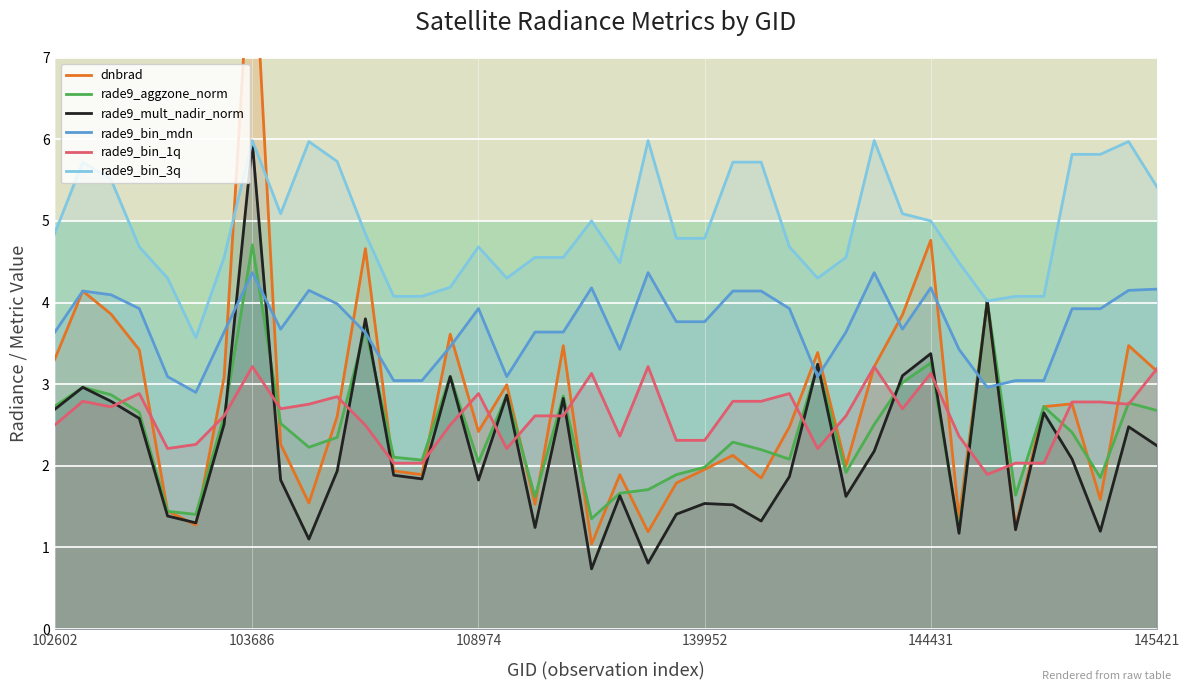

How many values in the rade9_bin_mdn series exceed 3?

38